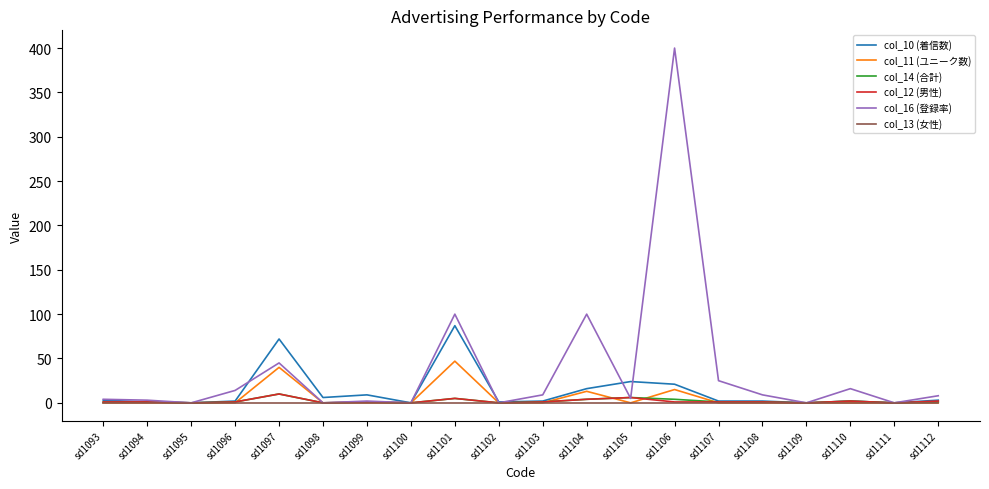

At which category is the sum across all series the highest?

sd1106